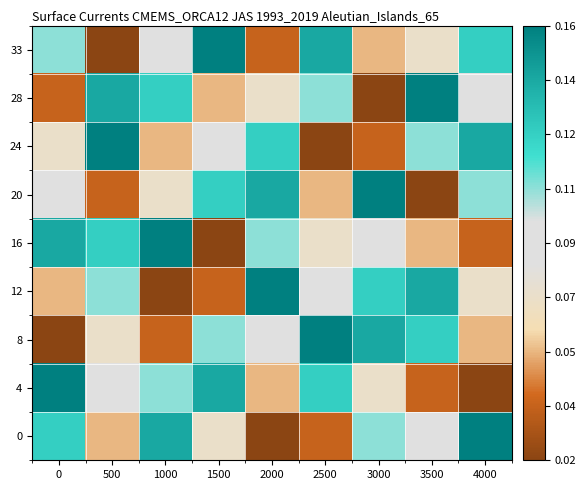

What is the spread (max minus min) of values at 0?

8